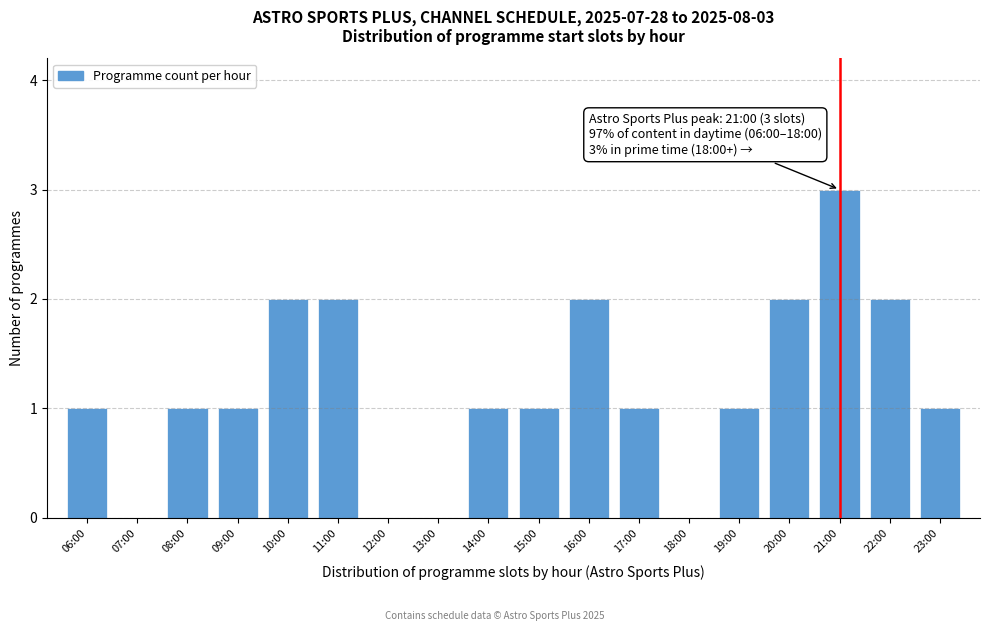

Reading right to left, extract all data points from this chart.

23:00=1	22:00=2	21:00=3	20:00=2	19:00=1	18:00=0	17:00=1	16:00=2	15:00=1	14:00=1	13:00=0	12:00=0	11:00=2	10:00=2	09:00=1	08:00=1	07:00=0	06:00=1